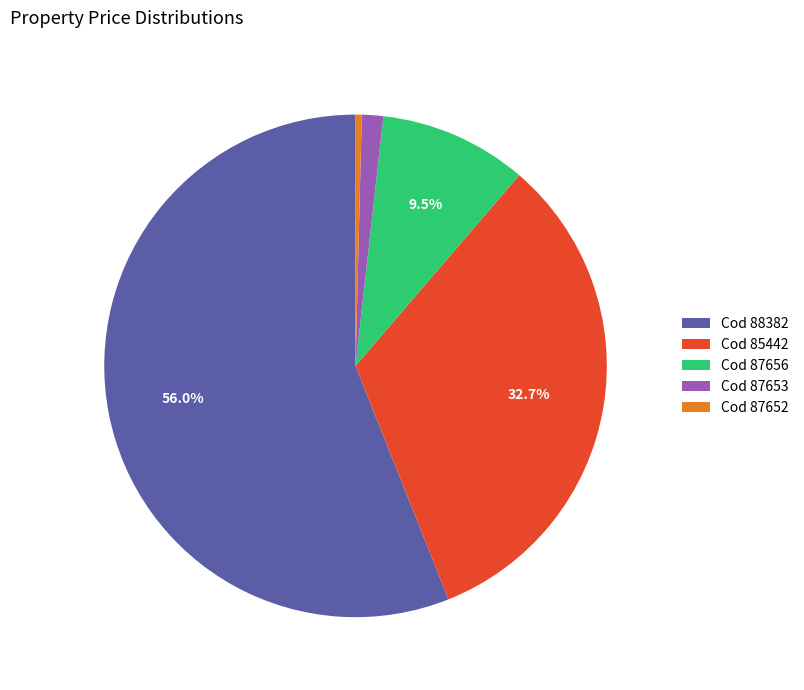

Which slice is the largest?

Cod 88382